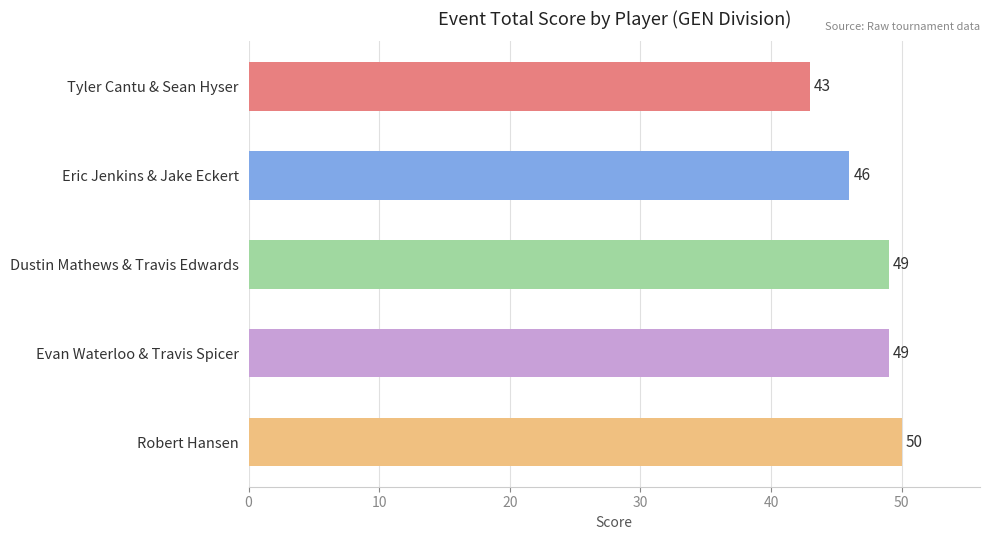

Which has a higher value, Evan Waterloo & Travis Spicer or Robert Hansen?

Robert Hansen